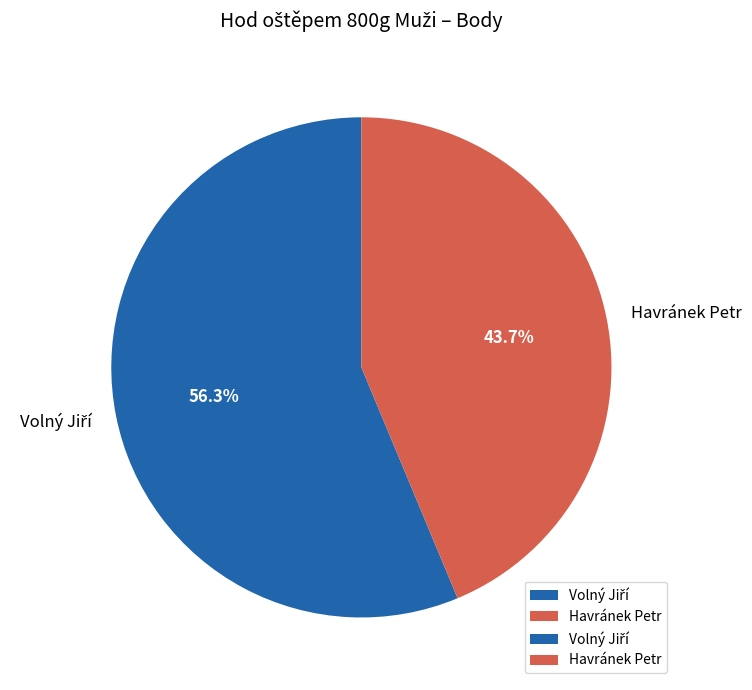

Does any single category account for the majority?

Yes